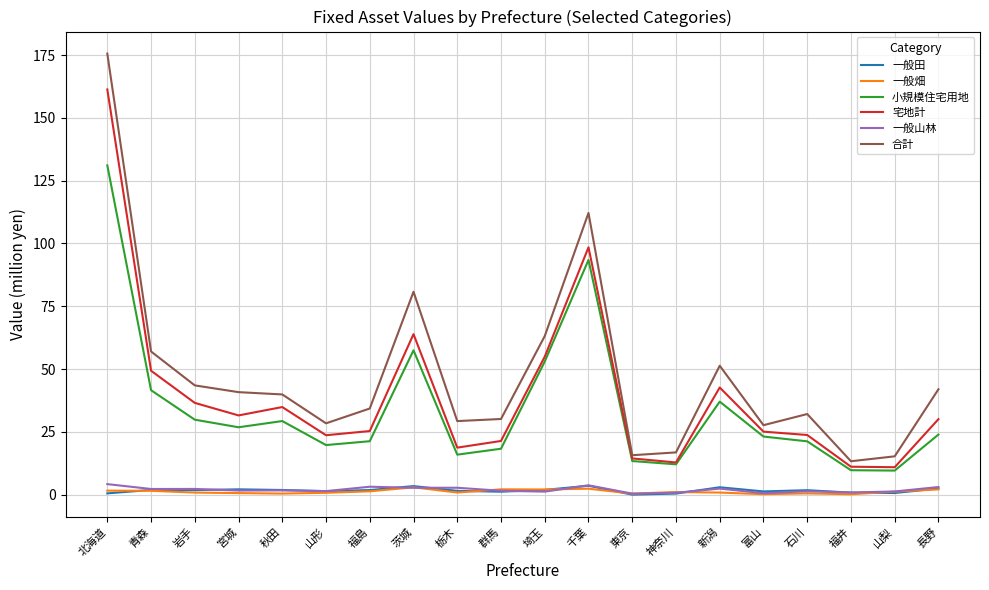

What is the difference between the second highest and minimum values in the 一般山林 series?

3.3